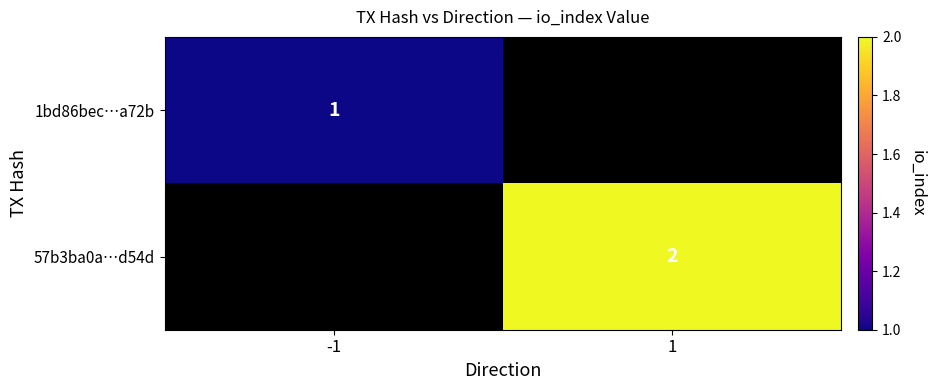

True or false: 57b3ba0a…d54d has a value of 2 at 1.

True